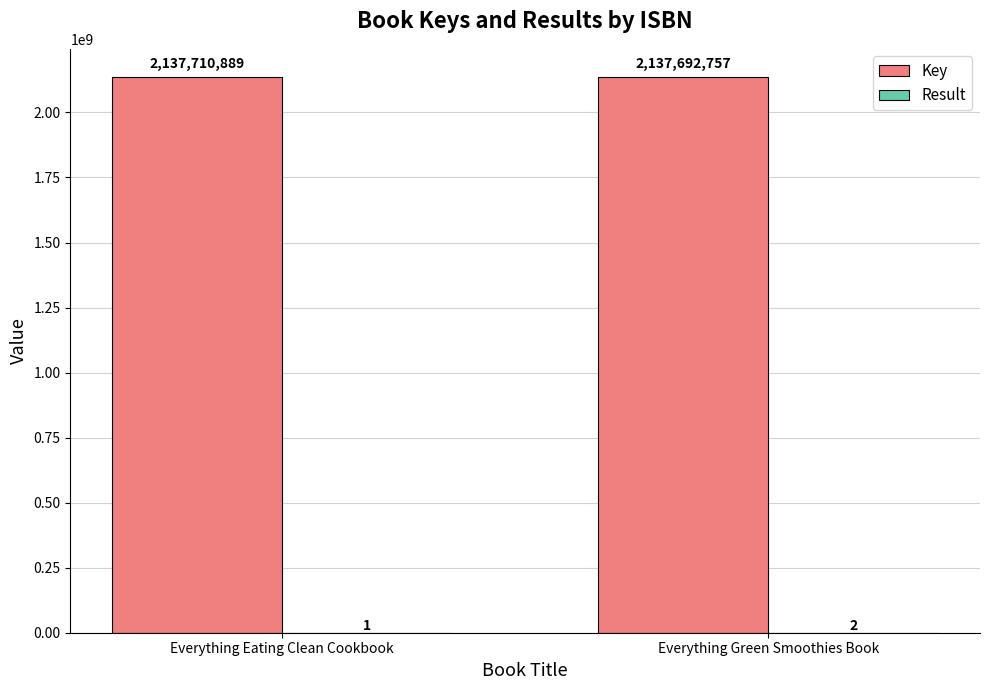

Which series has the widest spread of values?

Key